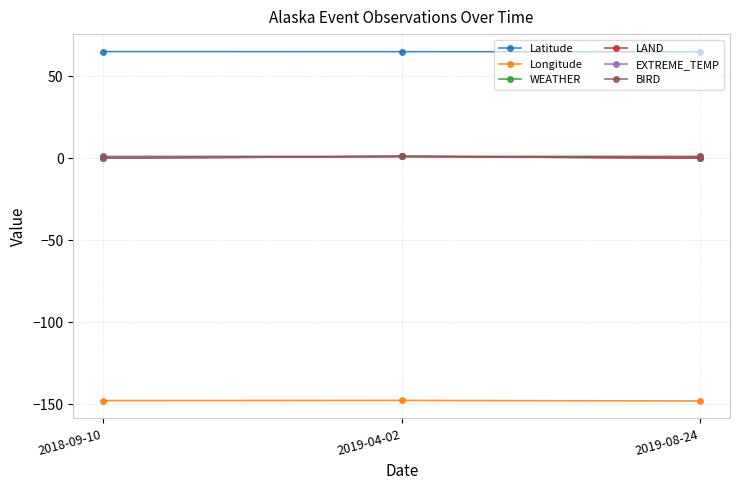

Does the chart have visible grid lines?

Yes